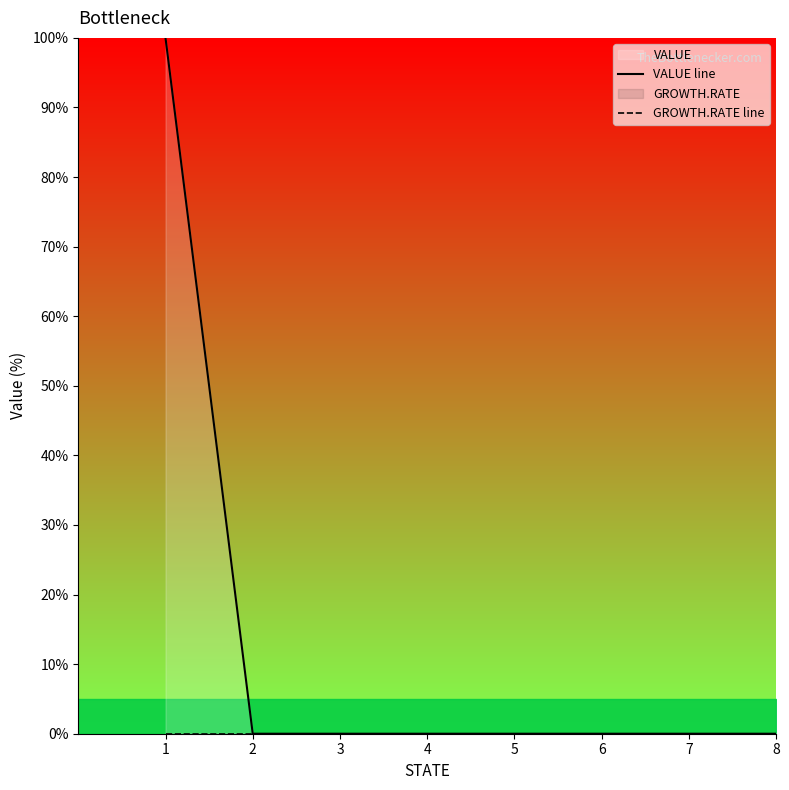

Where is GROWTH.RATE line nearest to the value 0?

1